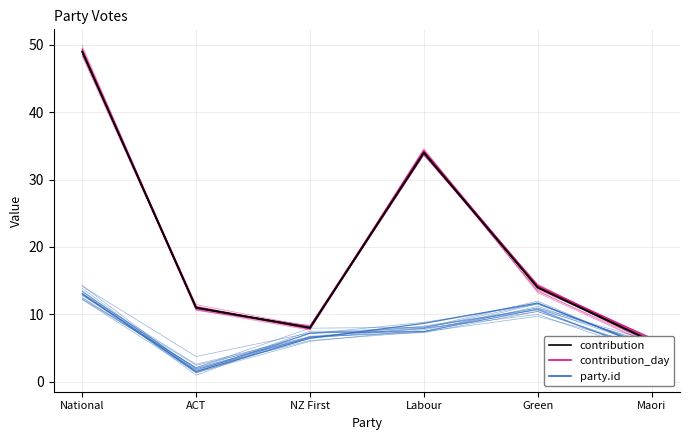

Is the value of contribution_smooth at Labour greater than the value of contribution at ACT?

Yes